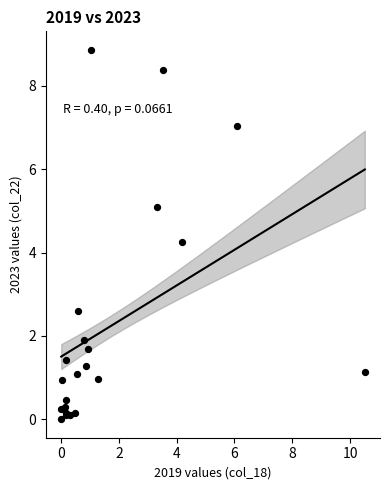

What Y value in the scatter plot is closest to 4?

4.3